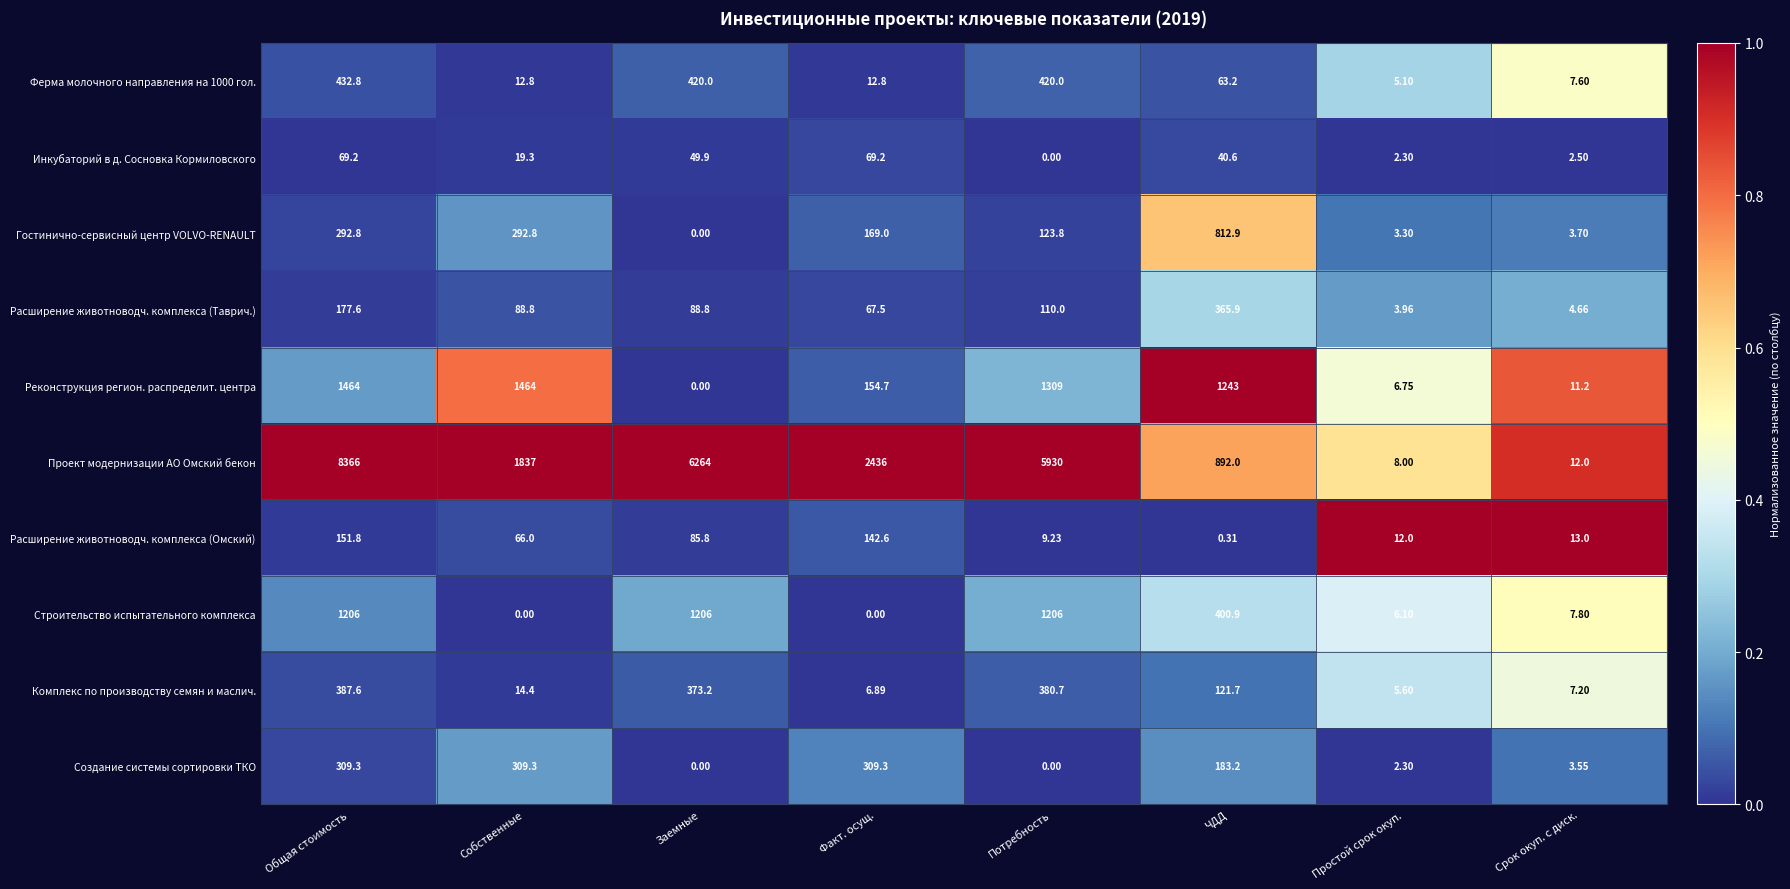

List the labels in order of Расширение животноводч. комплекса (Омский) value, smallest first.

ЧДД, Потребность, Простой срок окуп., Срок окуп. с диск., Собственные, Заемные, Факт. осущ., Общая стоимость